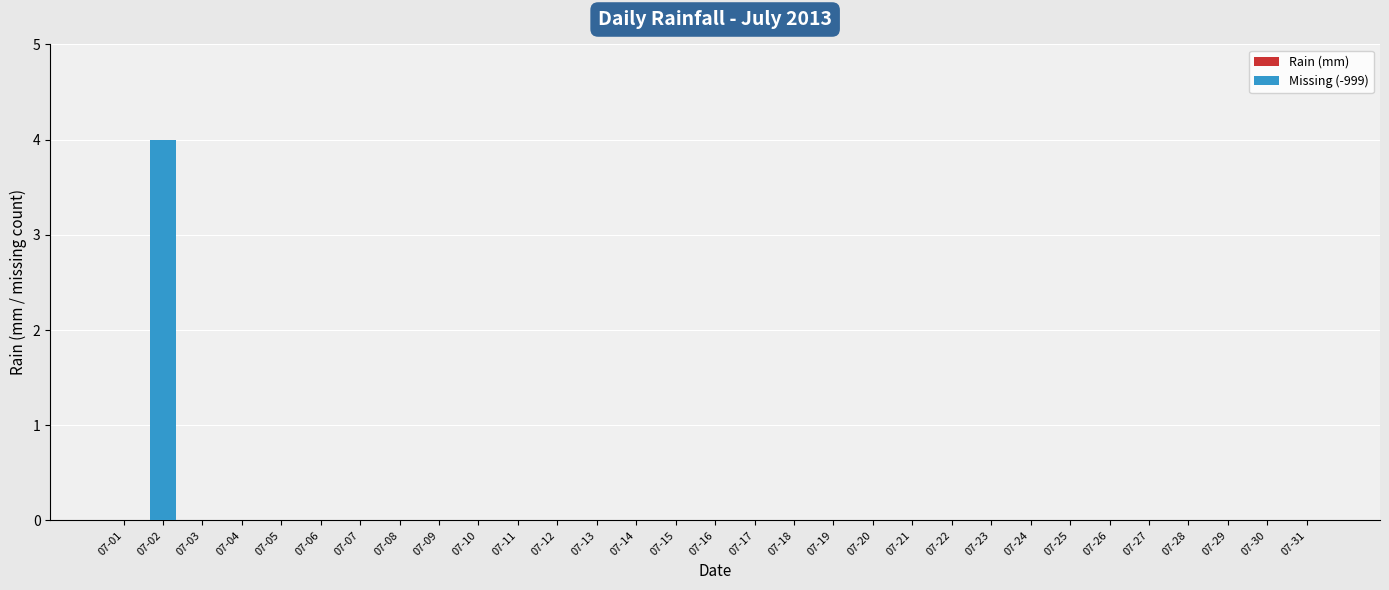

What is the sum of all values?

4